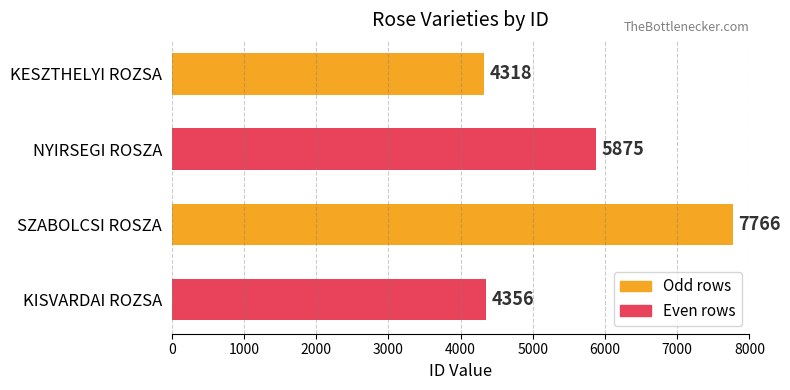

The chart shows a value of 5875 at NYIRSEGI ROSZA. True or false?

True